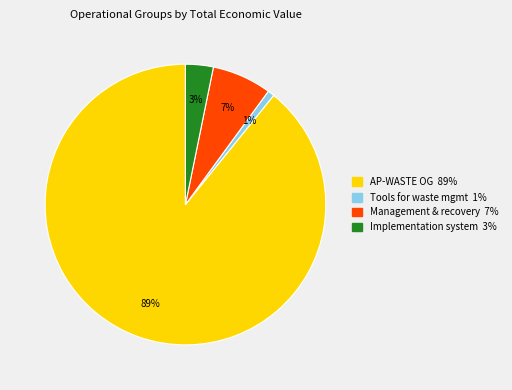

Does any single category account for the majority?

Yes